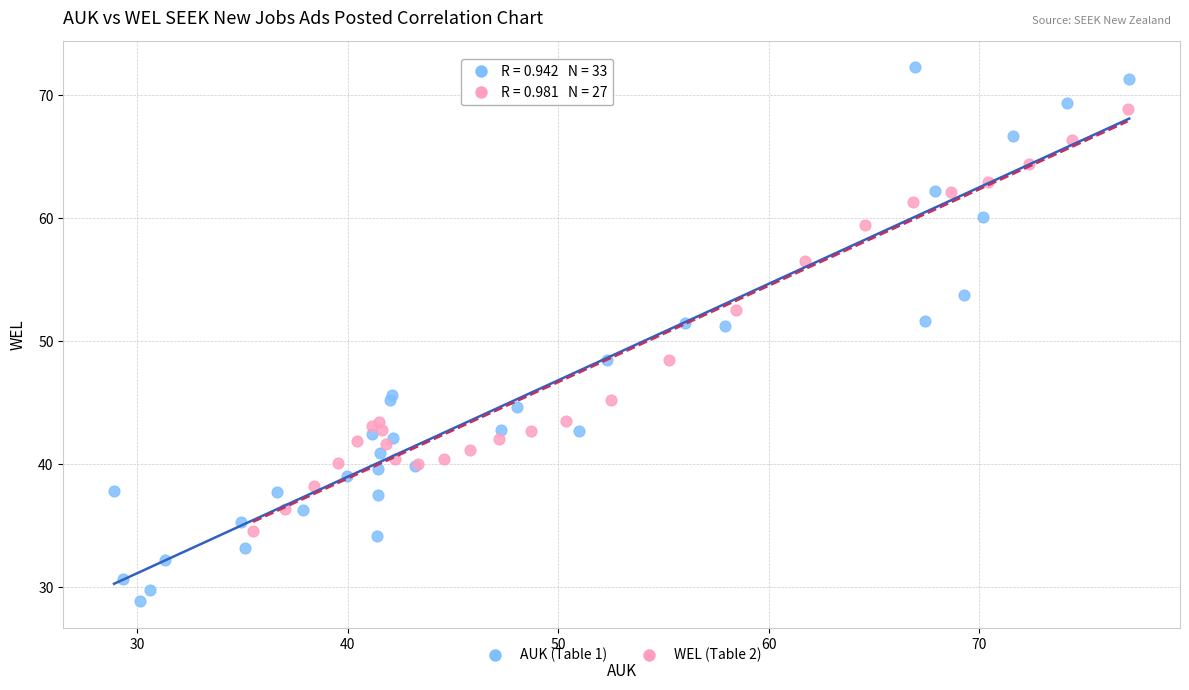

Which series has the widest spread of Y values?

AUK (Table 1)